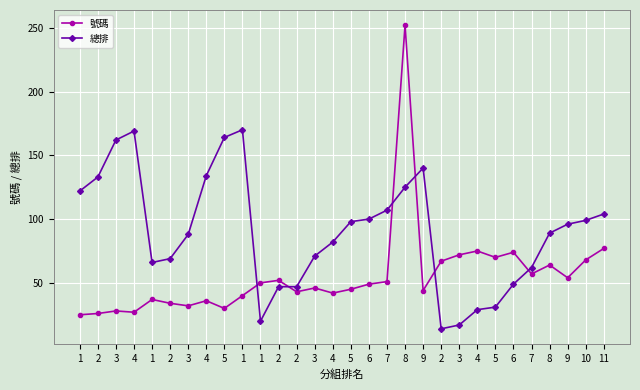

How many data points in 總排 are less than 96?

15